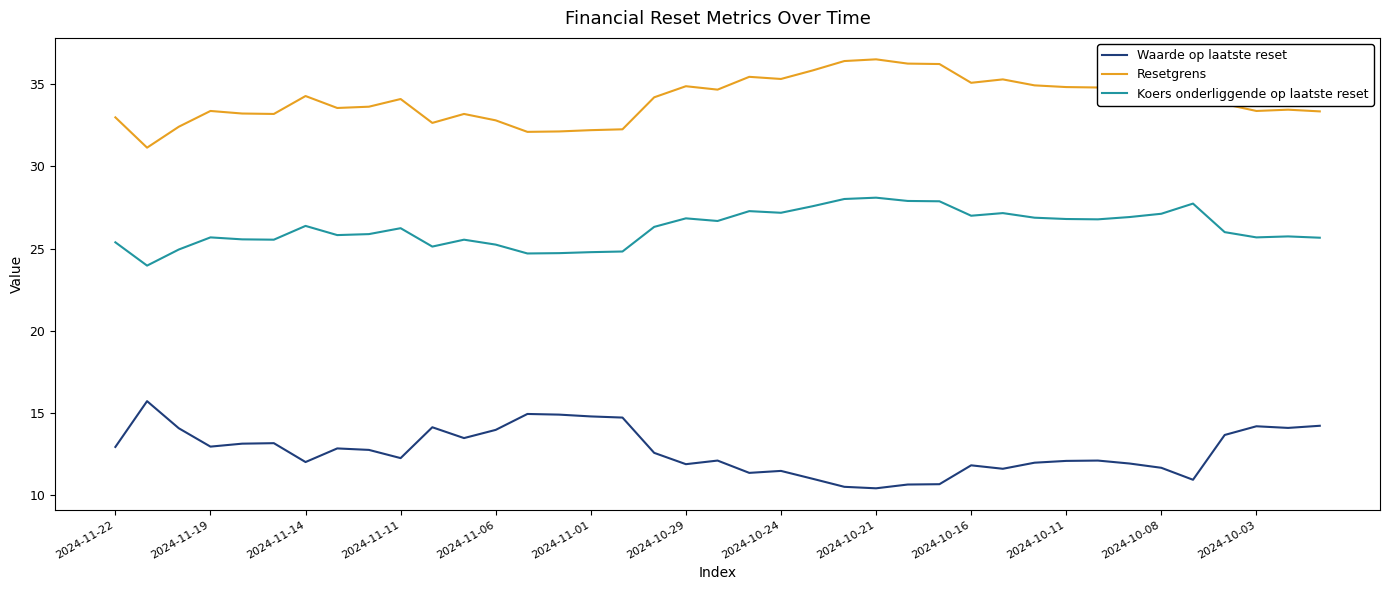

Is this an area chart (filled region under the line)?

No